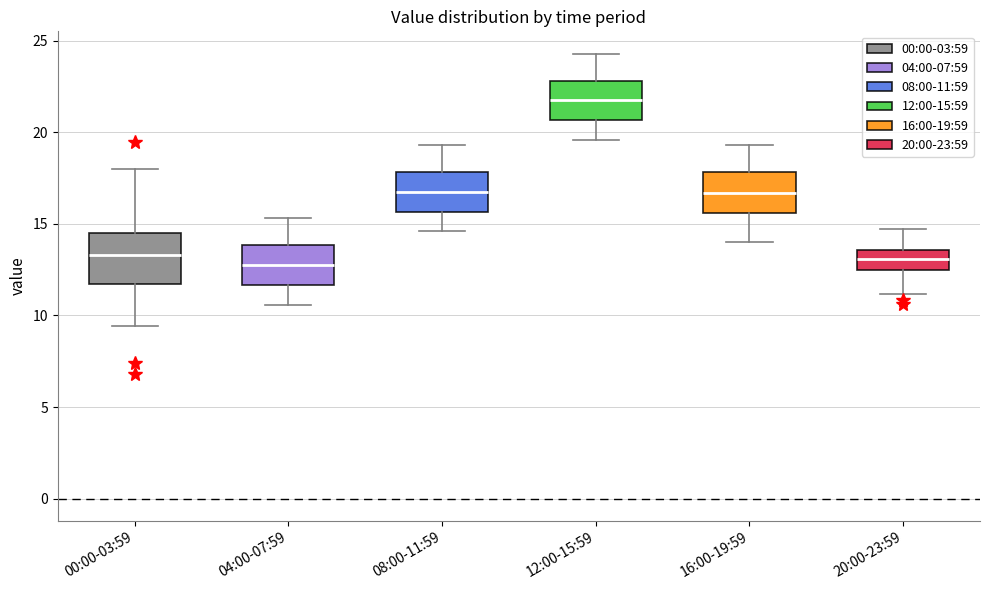

Reading left to right, transcribe this box plot: for each box, give where its median line is, the range the box spans, and where its two whiskers end, as read against the y-axis. The values are not printed on the chart, so give them approximately, as read against the axis.

00:00-03:59: median 13.5, box 11.5 to 14.5, whiskers 9.5 to 18.0
04:00-07:59: median 13.0, box 11.5 to 14.0, whiskers 10.5 to 15.5
08:00-11:59: median 17.0, box 15.5 to 18.0, whiskers 14.5 to 19.5
12:00-15:59: median 22.0, box 20.5 to 23.0, whiskers 19.5 to 24.5
16:00-19:59: median 16.5, box 15.5 to 18.0, whiskers 14.0 to 19.5
20:00-23:59: median 13.0, box 12.5 to 13.5, whiskers 11.0 to 14.5